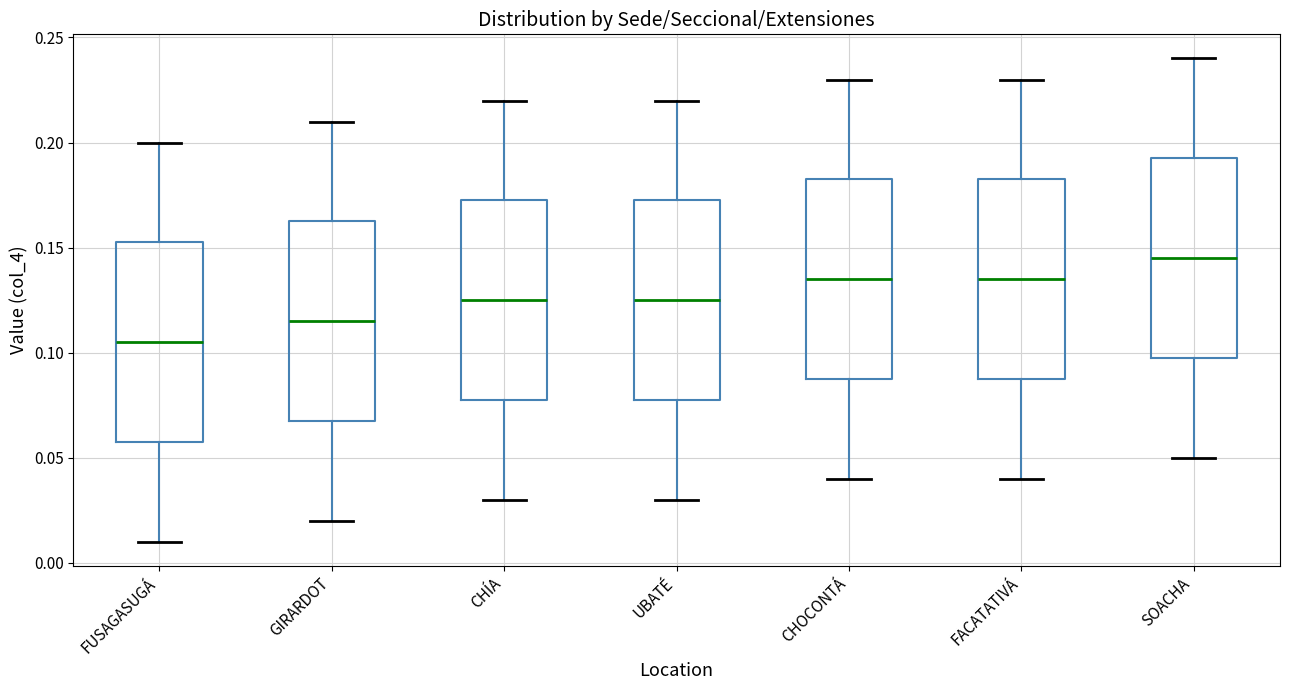

Reading left to right, read every box against the y-axis: the position of its median line, the range the box covers, and the ends of its whiskers. The values are not printed on the chart, so give them approximately, as read against the axis.

FUSAGASUGÁ: median 0.105, box 0.060 to 0.155, whiskers 0.010 to 0.200
GIRARDOT: median 0.115, box 0.070 to 0.165, whiskers 0.020 to 0.210
CHÍA: median 0.125, box 0.080 to 0.175, whiskers 0.030 to 0.220
UBATÉ: median 0.125, box 0.080 to 0.175, whiskers 0.030 to 0.220
CHOCONTÁ: median 0.135, box 0.090 to 0.185, whiskers 0.040 to 0.230
FACATATIVÁ: median 0.135, box 0.090 to 0.185, whiskers 0.040 to 0.230
SOACHA: median 0.145, box 0.100 to 0.195, whiskers 0.050 to 0.240